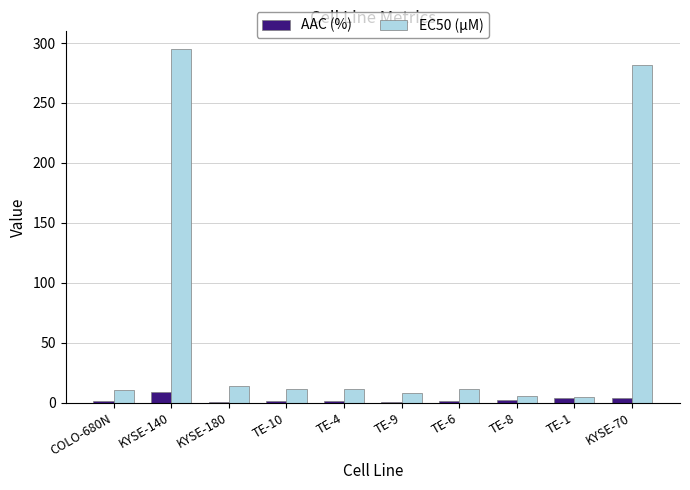

Is it true that AAC (%) equals 1.0 at TE-4?

True